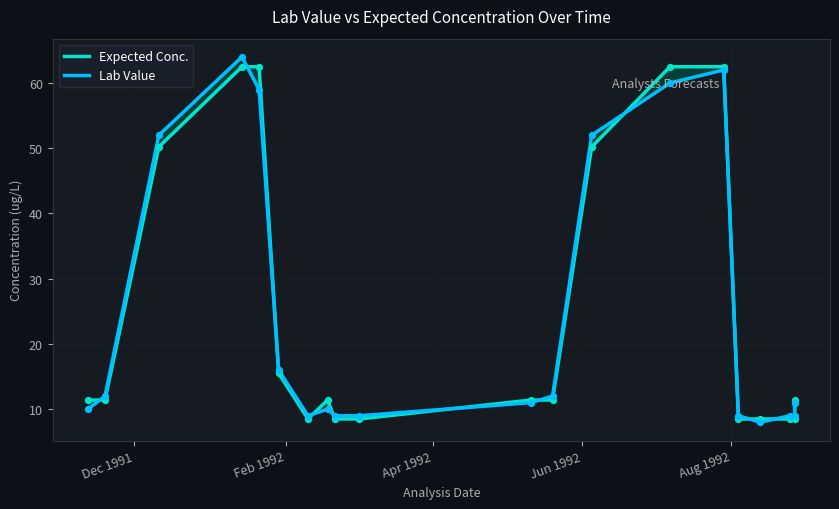

What are all the series names shown in the legend?

Expected Conc., Lab Value